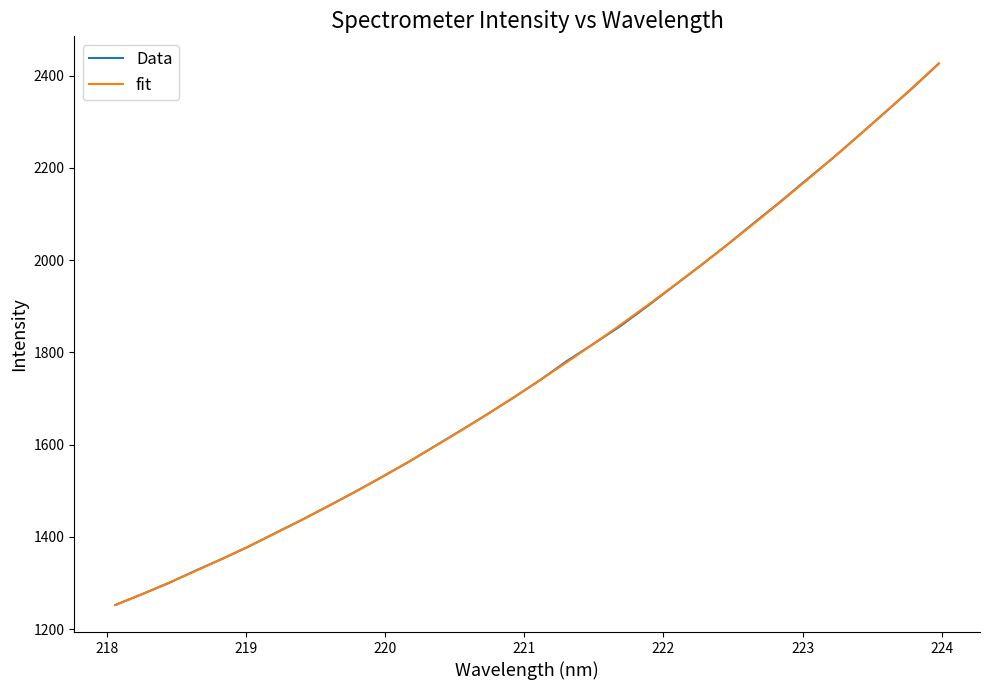

What is the highest value of the fit series?

2426.2